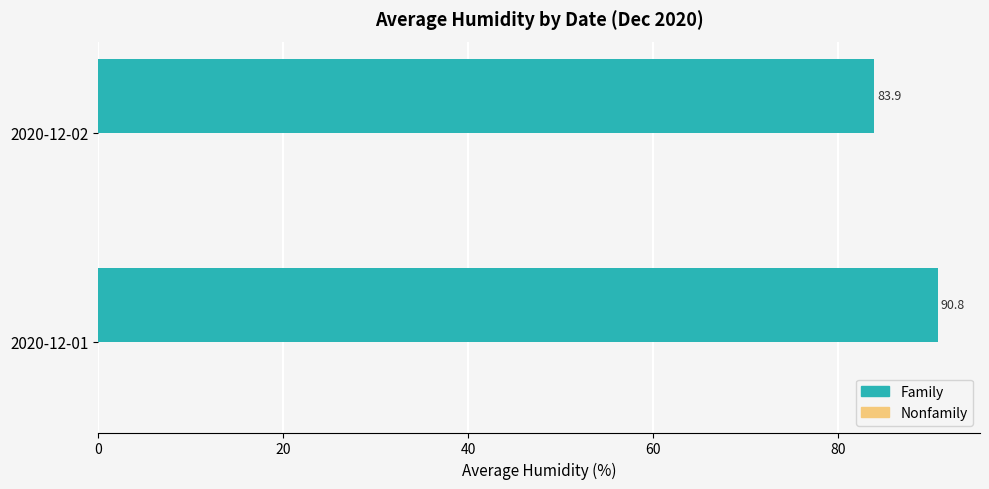

How many series are shown in this chart?

1